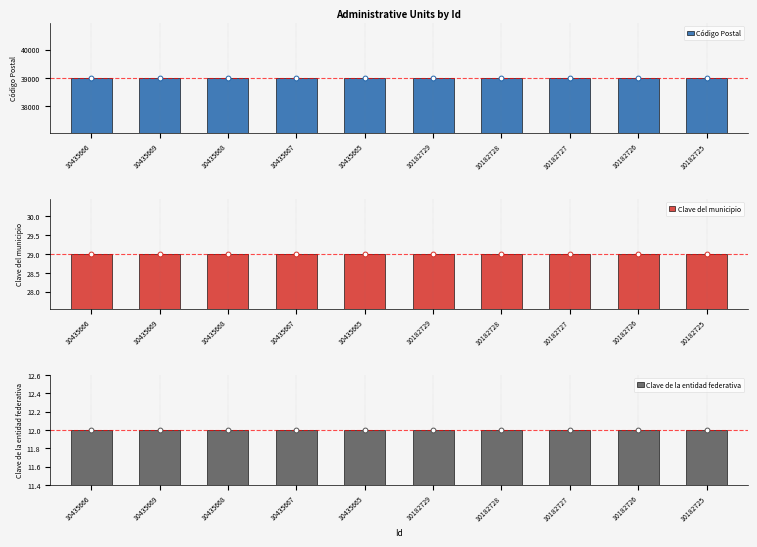

Which series has the largest Y range (max minus min)?

Código Postal